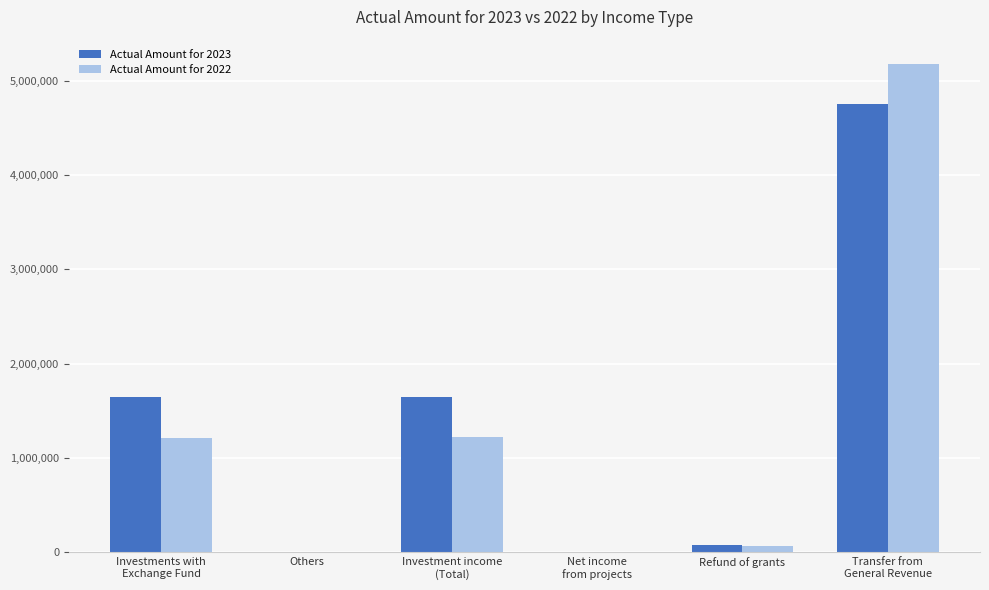

What is the maximum value shown in the chart?

5175000